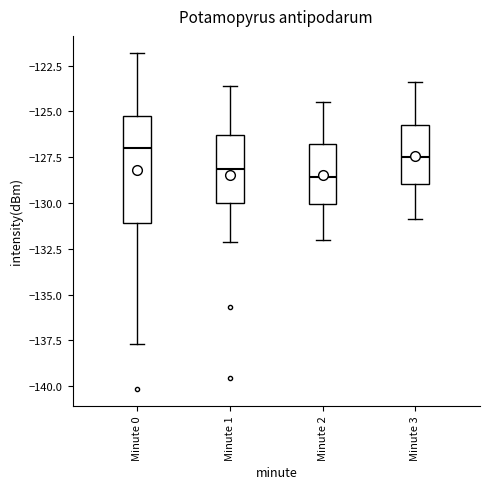

Reading left to right, read every box against the y-axis: the position of its median line, the range the box covers, and the ends of its whiskers. The values are not printed on the chart, so give them approximately, as read against the axis.

Minute 0: median -127.0, box -131.0 to -125.0, whiskers -137.5 to -122.0
Minute 1: median -128.0, box -130.0 to -126.5, whiskers -132.0 to -123.5
Minute 2: median -128.5, box -130.0 to -127.0, whiskers -132.0 to -124.5
Minute 3: median -127.5, box -129.0 to -125.5, whiskers -131.0 to -123.5